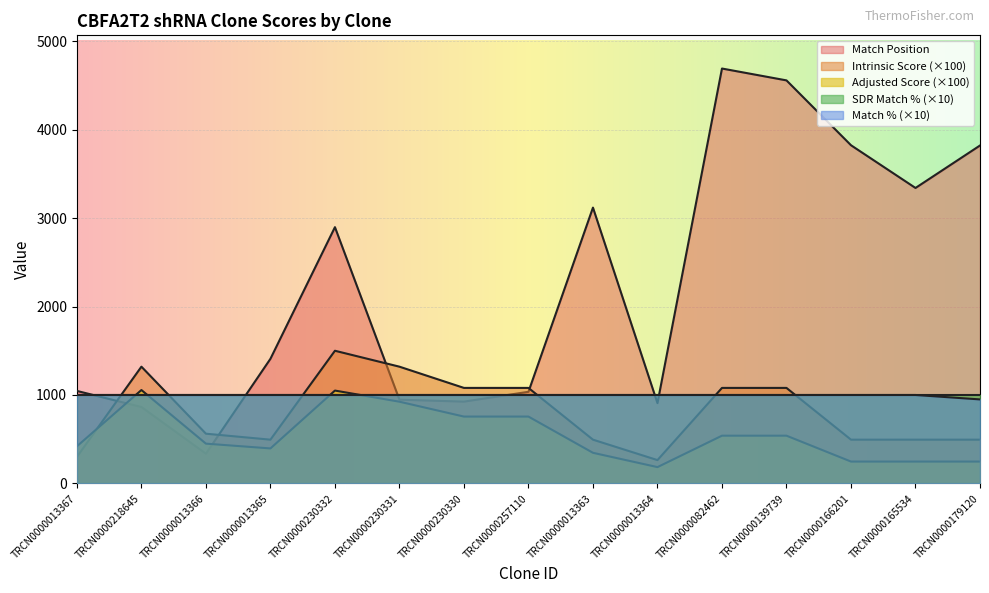

At which category does Adjusted Score reach its first local valley?

TRCN0000013365